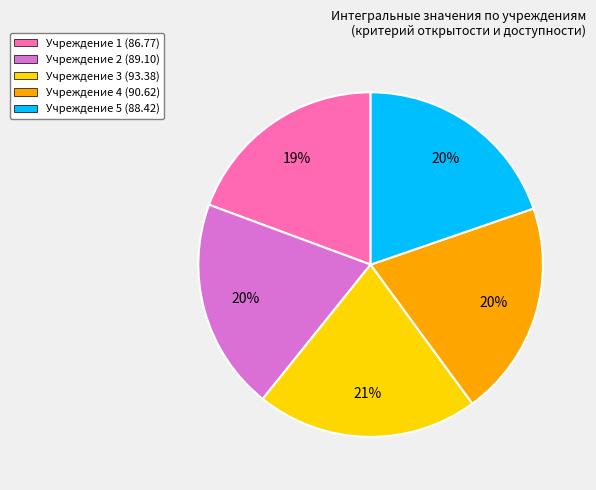

How many segments does this pie chart have?

5